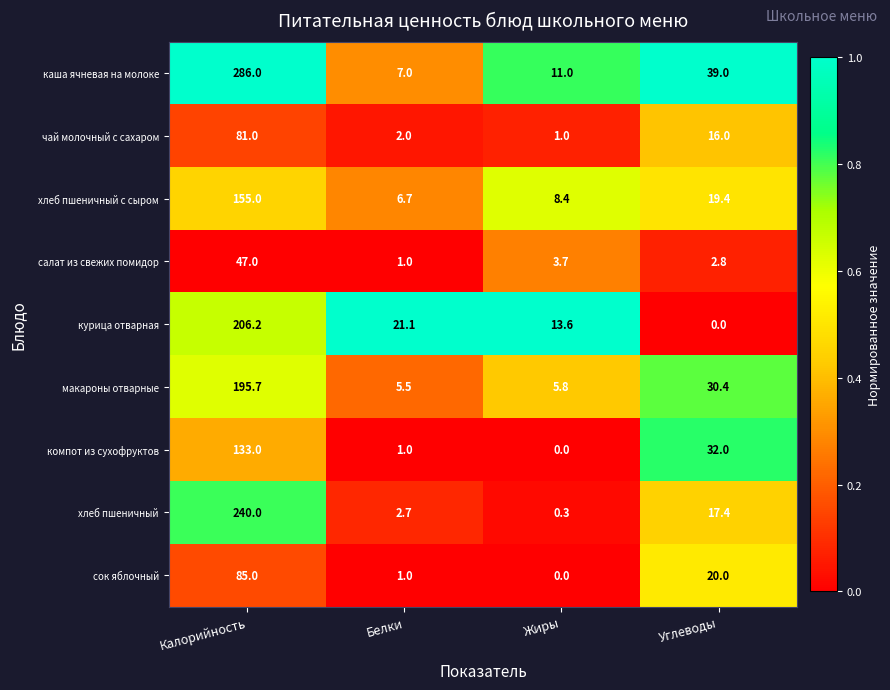

Which series changed the most between Белки and Жиры?

курица отварная